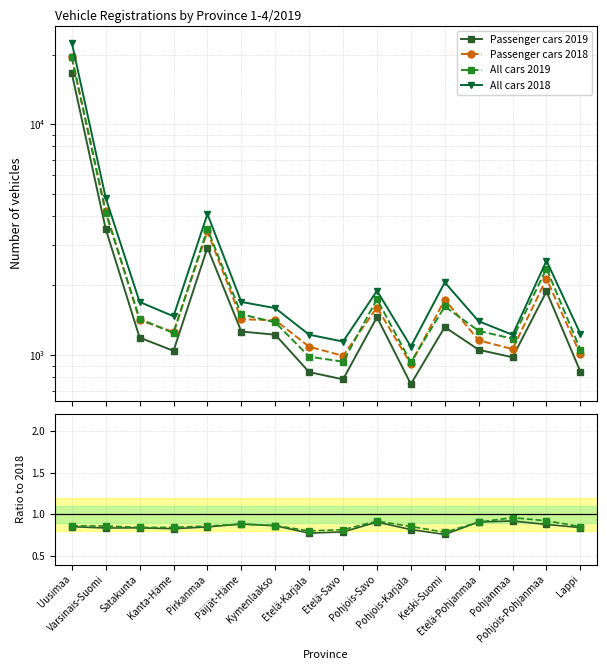

List the series in order of their peak value, lowest first.

Passenger cars 2019, All cars 2019, Passenger cars 2018, All cars 2018